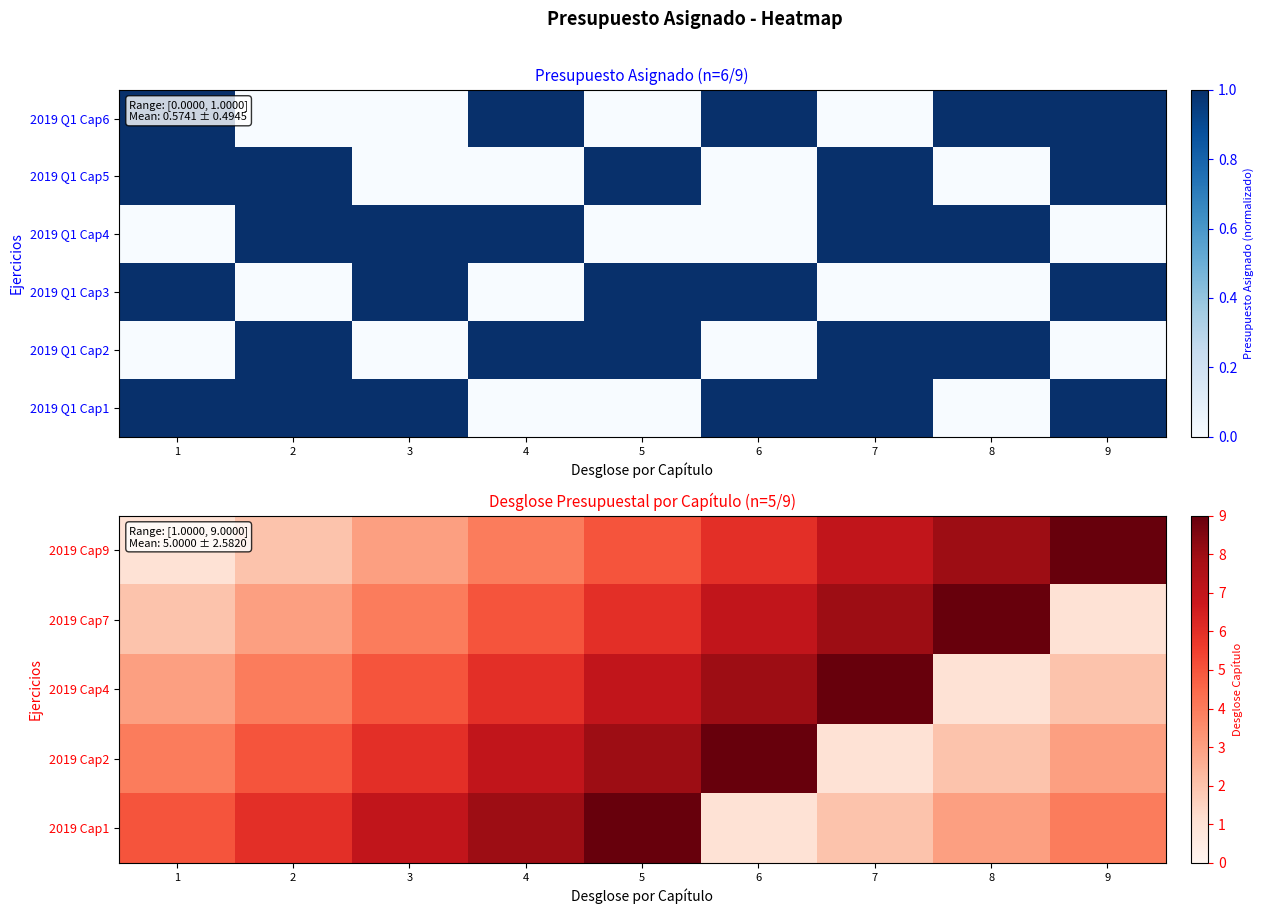

The value of 2019 Cap4 at 2 is 4. True or false?

True